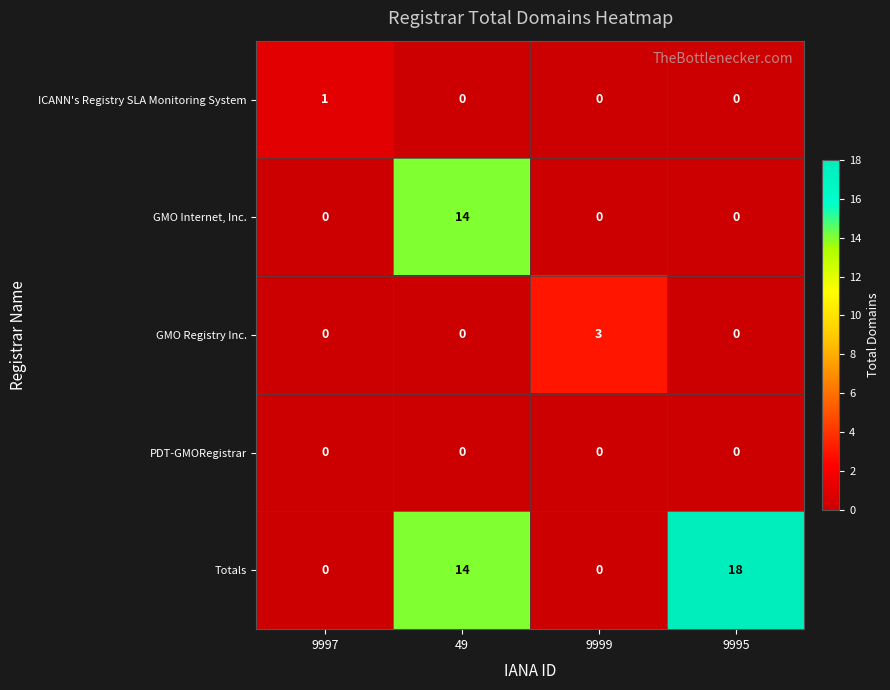

At which category is the sum across all series the highest?

49